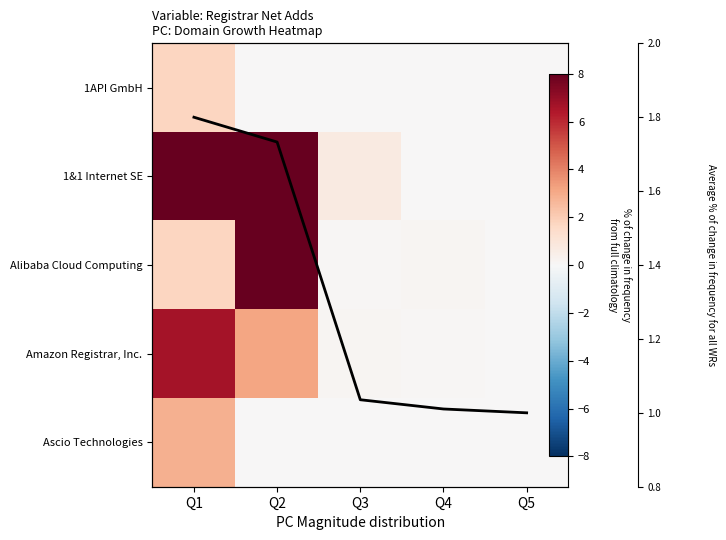

Which has a higher value, Q2 or Q4?

Q2